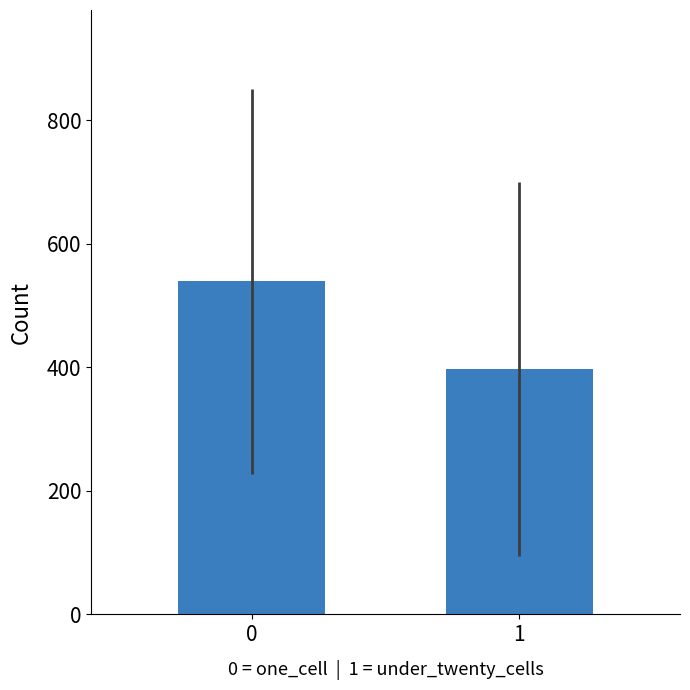

Which category has the lowest value across all series?

1